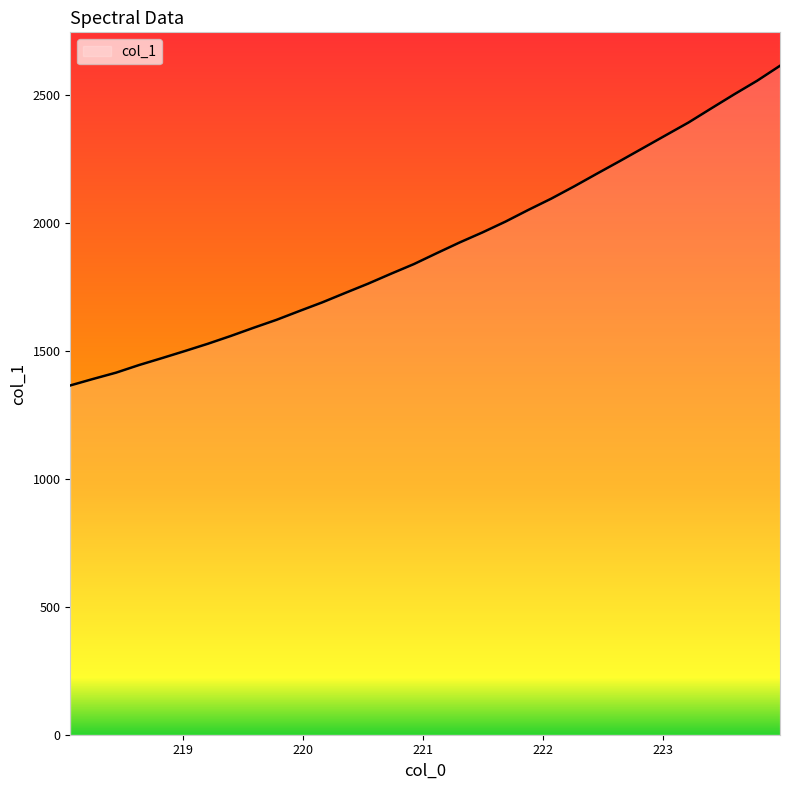

What is the smallest value displayed?

1364.3